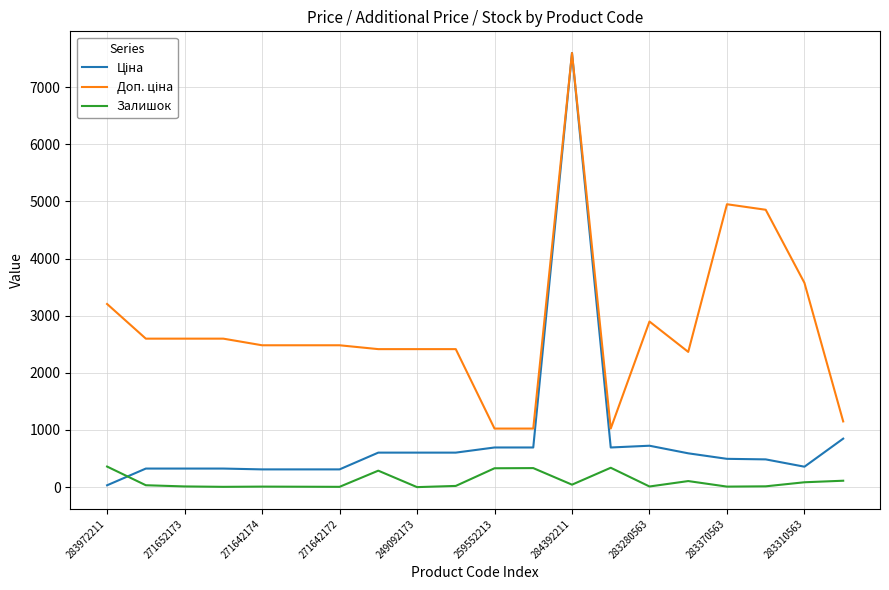

What is the highest value of the Залишок series?

360.0